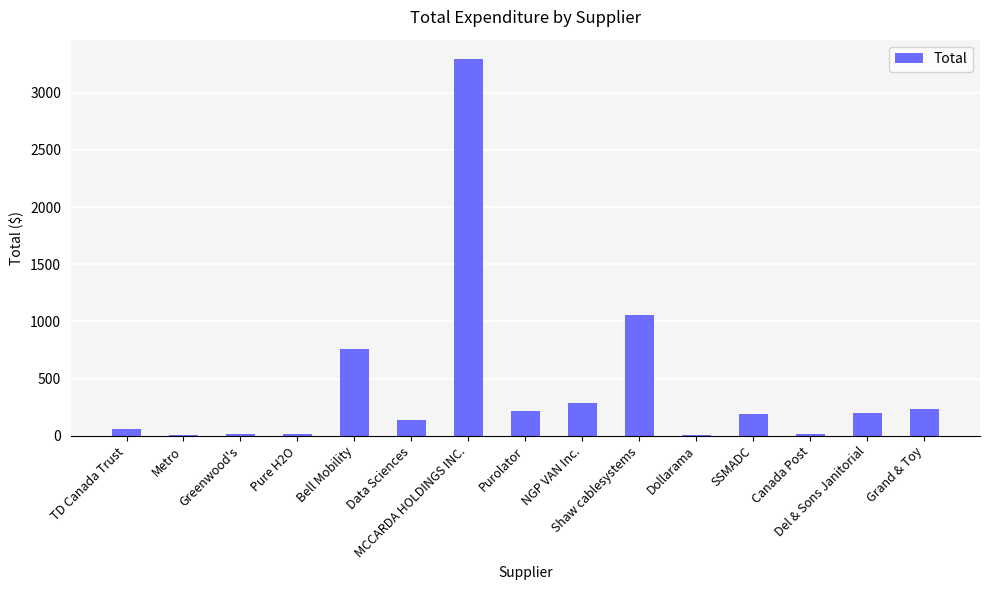

Approximately how many times larger is the value at Shaw cablesystems compared to TD Canada Trust?

17.1